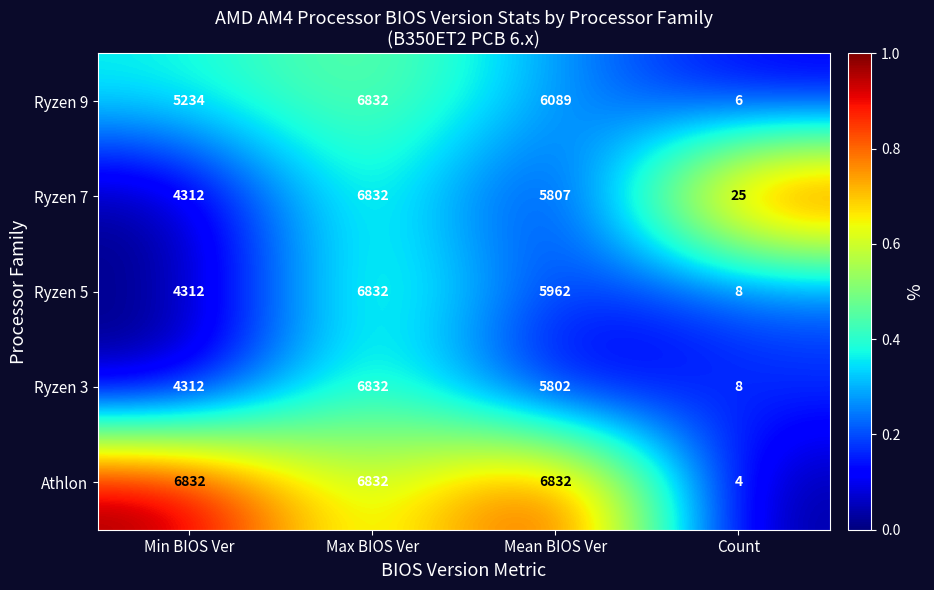

At which label does Ryzen 3 first exceed 5802?

Max BIOS Ver